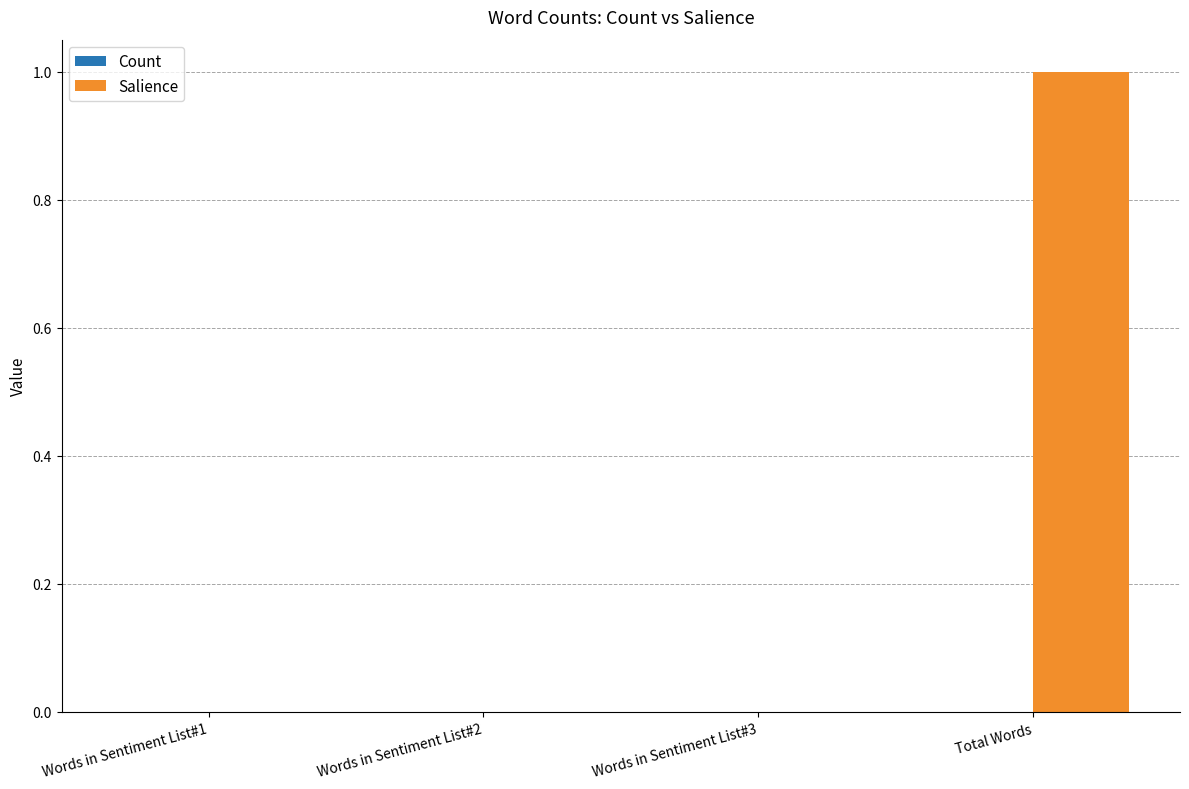

True or false: the data shows 0 at Words in Sentiment List#3.

True